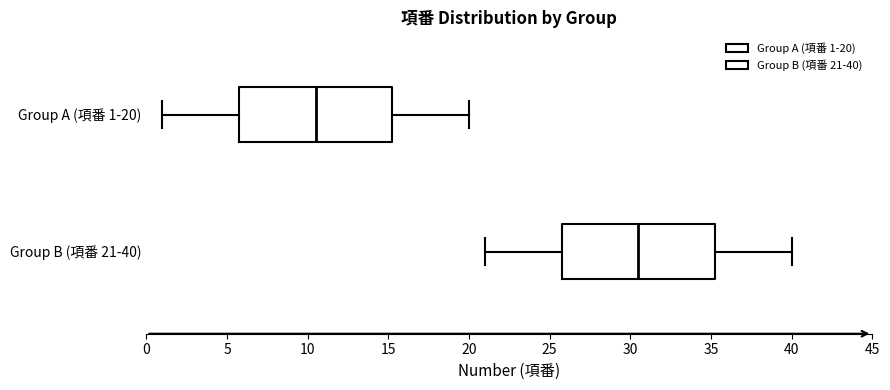

Reading bottom to top, read every box against the x-axis: the position of its median line, the range the box covers, and the ends of its whiskers. The values are not printed on the chart, so give them approximately, as read against the axis.

Group B (項番 21-40): median 30.5, box 26.0 to 35.5, whiskers 21.0 to 40.0
Group A (項番 1-20): median 10.5, box 6.0 to 15.5, whiskers 1.0 to 20.0